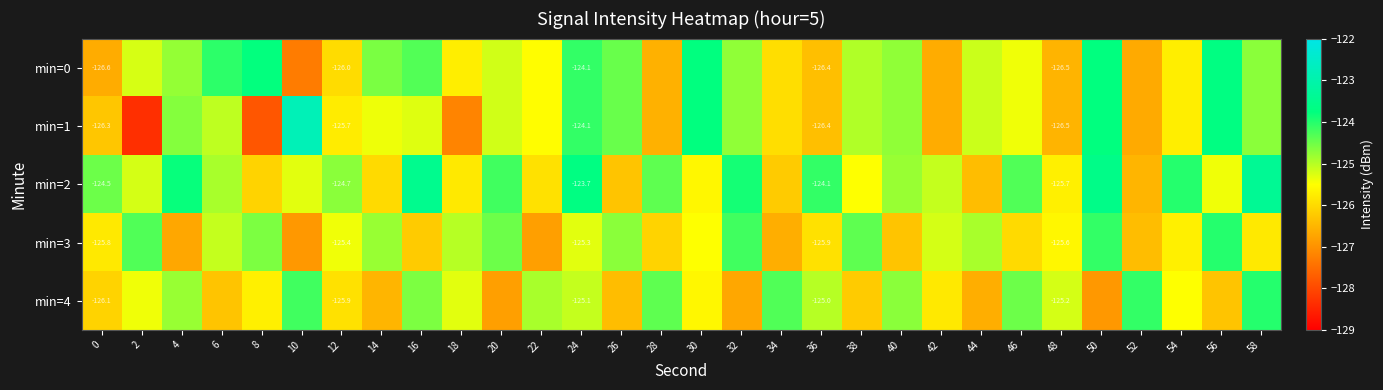

What is the total value across all series at 32?

-624.3